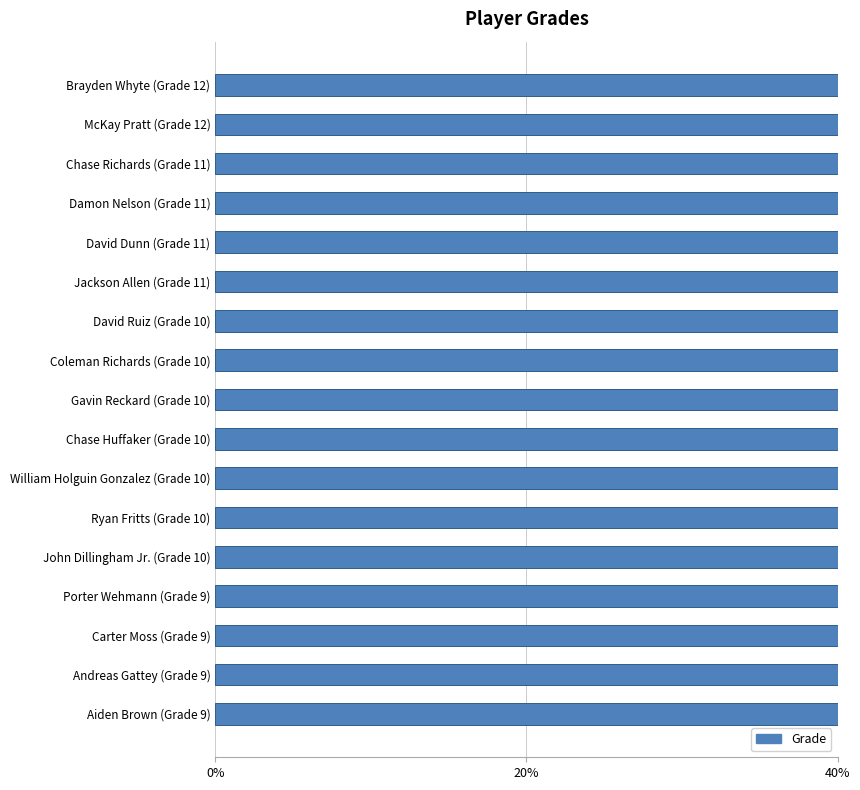

What position from the right is John Dillingham Jr. (Grade 10)?

13